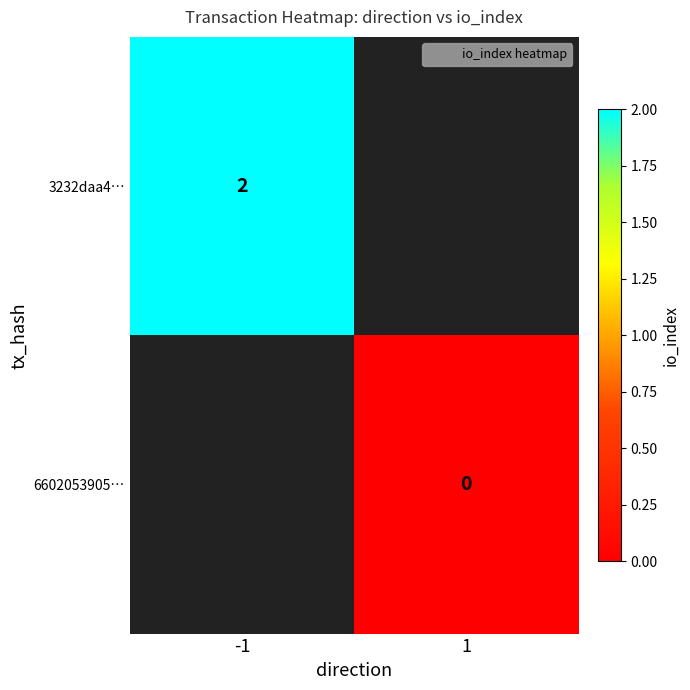

How many series are shown in this chart?

2